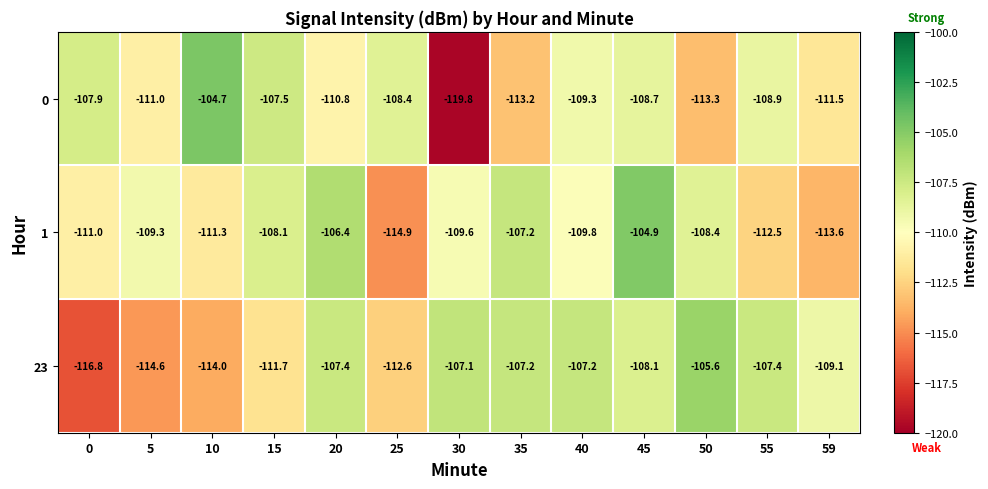

At which label does 23 reach its peak?

50